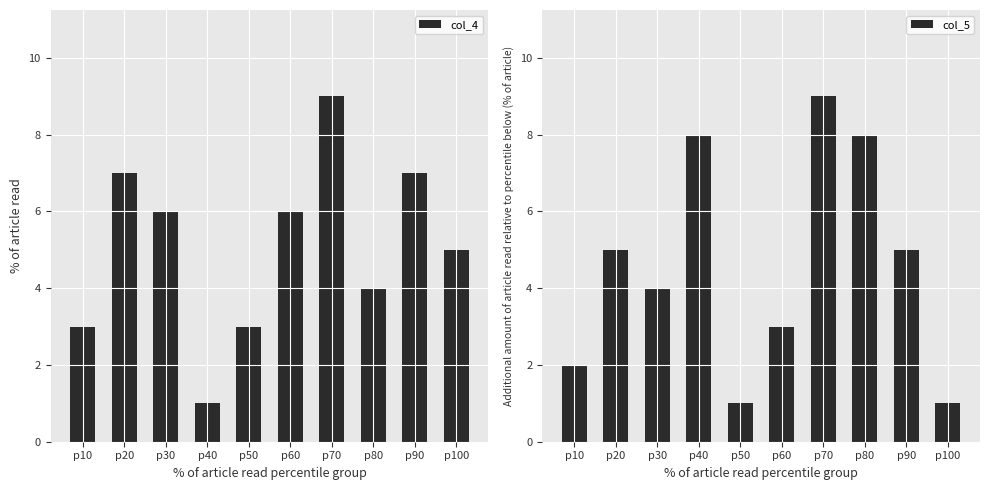

What is the difference between the highest and lowest values at p60?

3